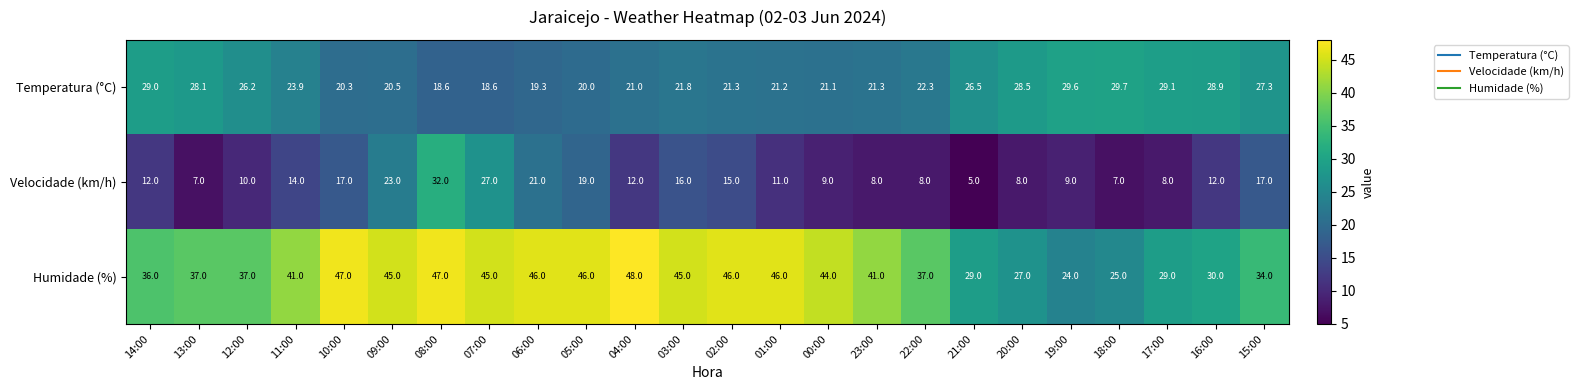

At 08:00, list the series in order from smallest to largest.

Temperatura (°C), Velocidade (km/h), Humidade (%)